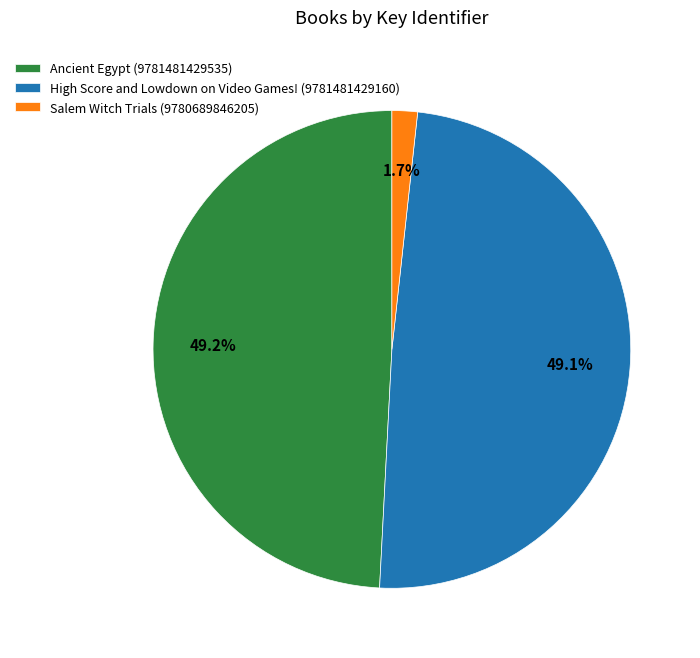

To the nearest percent, what is the average slice percentage?

33%